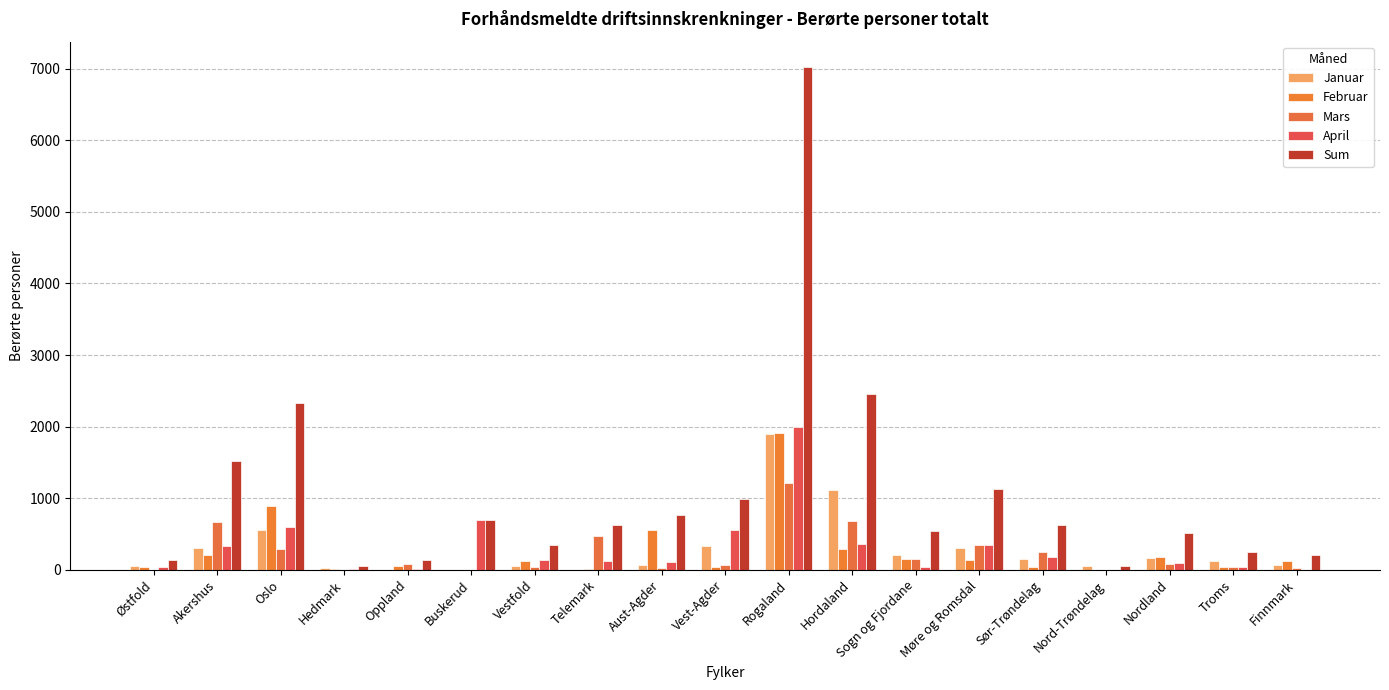

How many groups of bars are there?

19